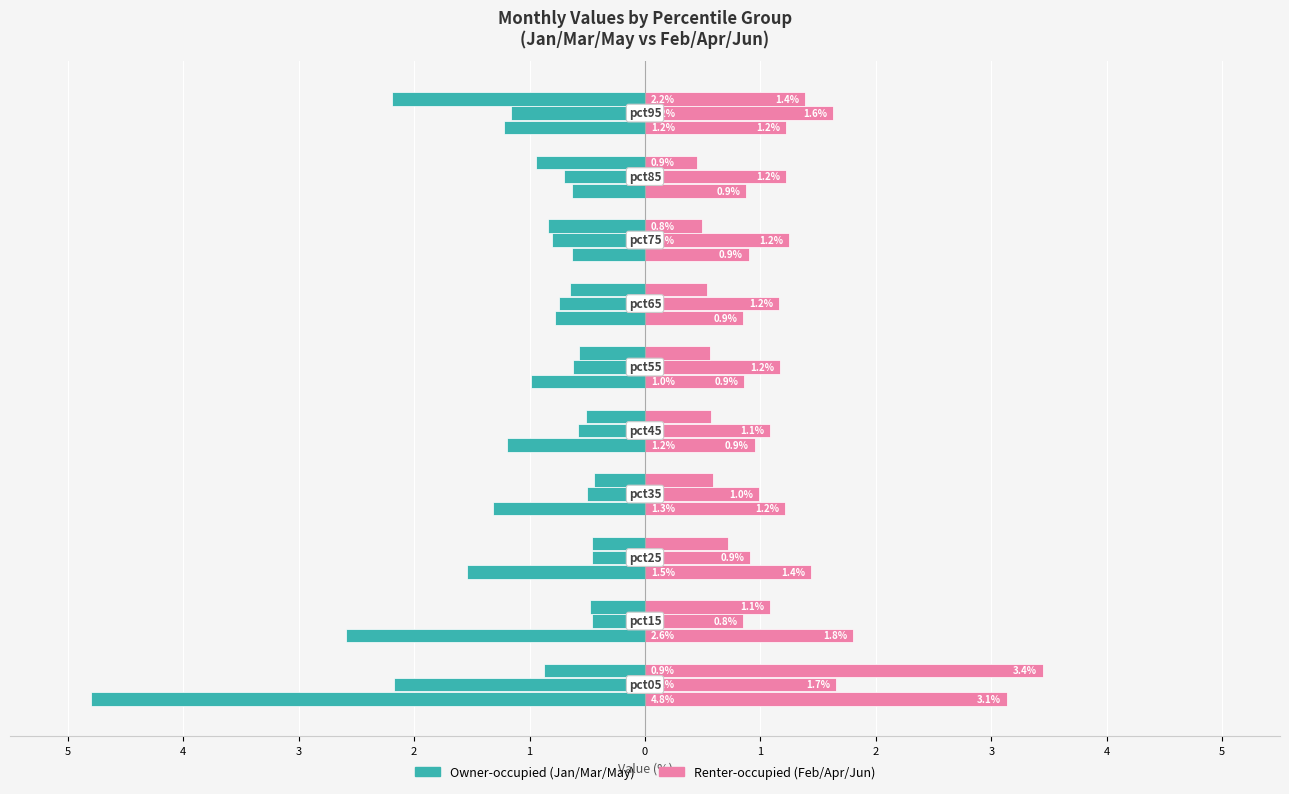

Are the bars horizontal?

Yes